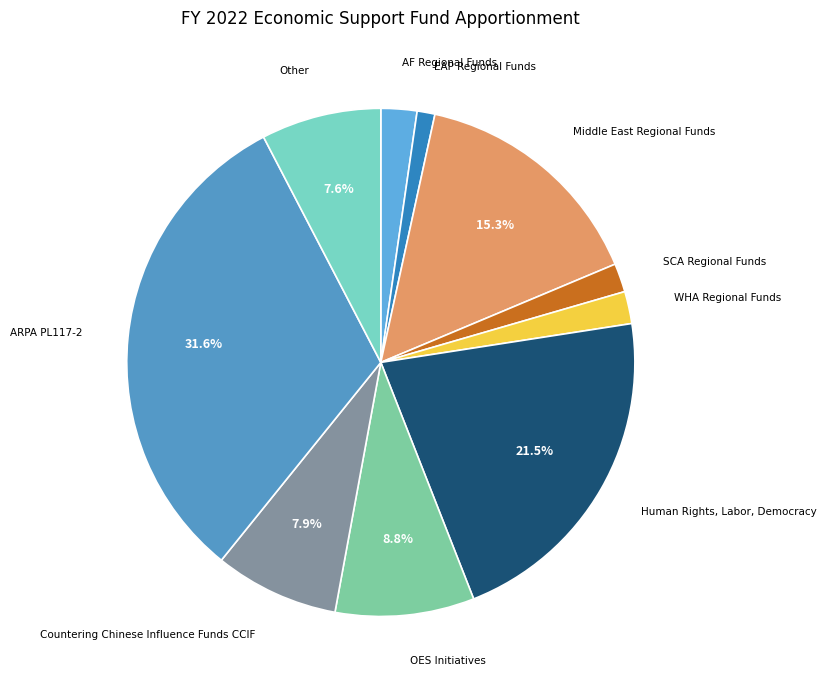

Is there a majority slice in this chart?

No